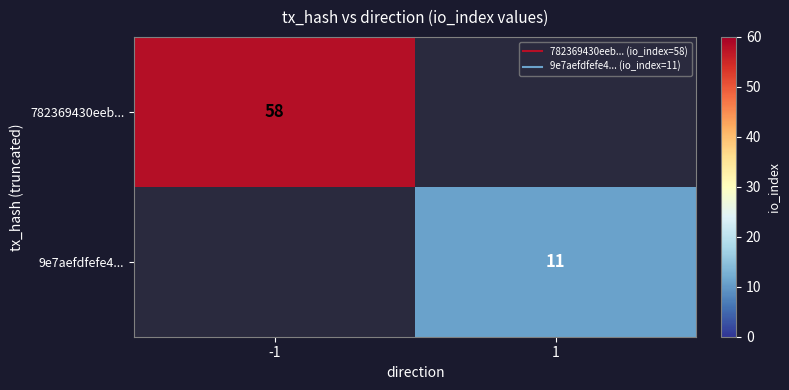

Rank the series by their maximum value, from highest to lowest.

782369430eeb..., 9e7aefdfefe4...